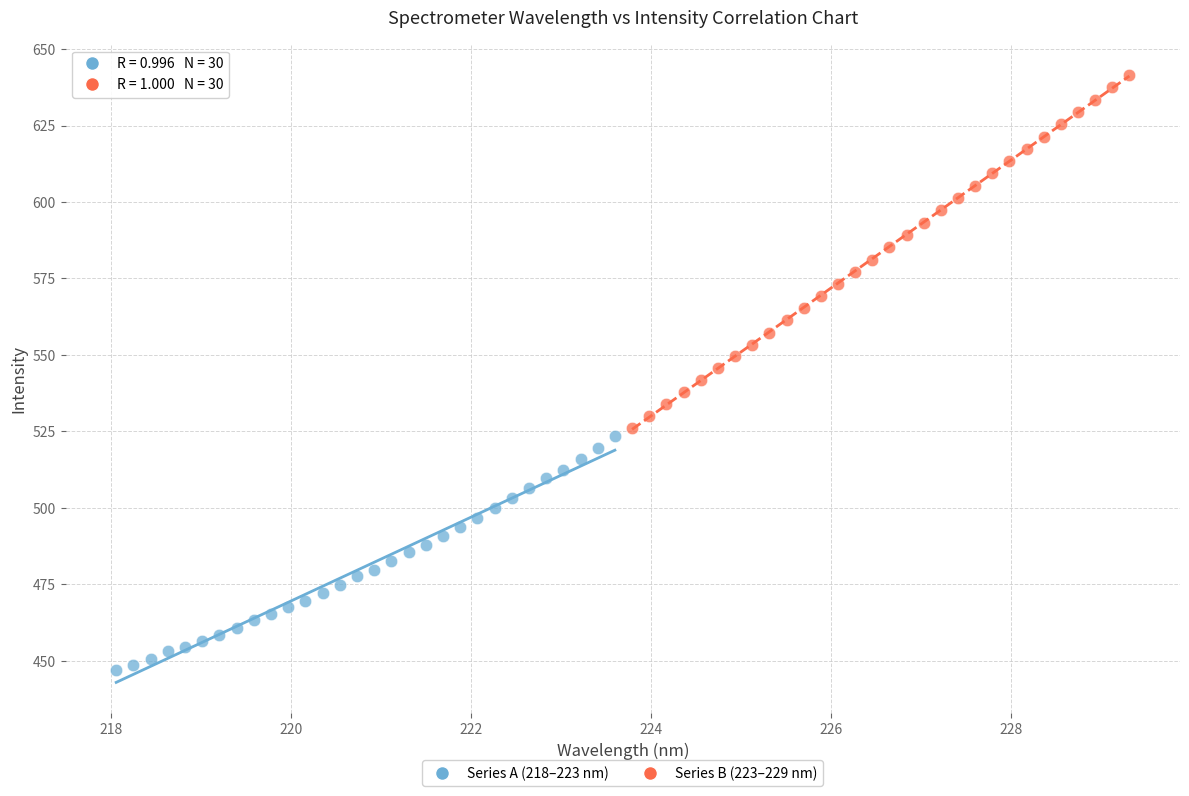

Which series has the widest spread of Y values?

Series B (223–229 nm)